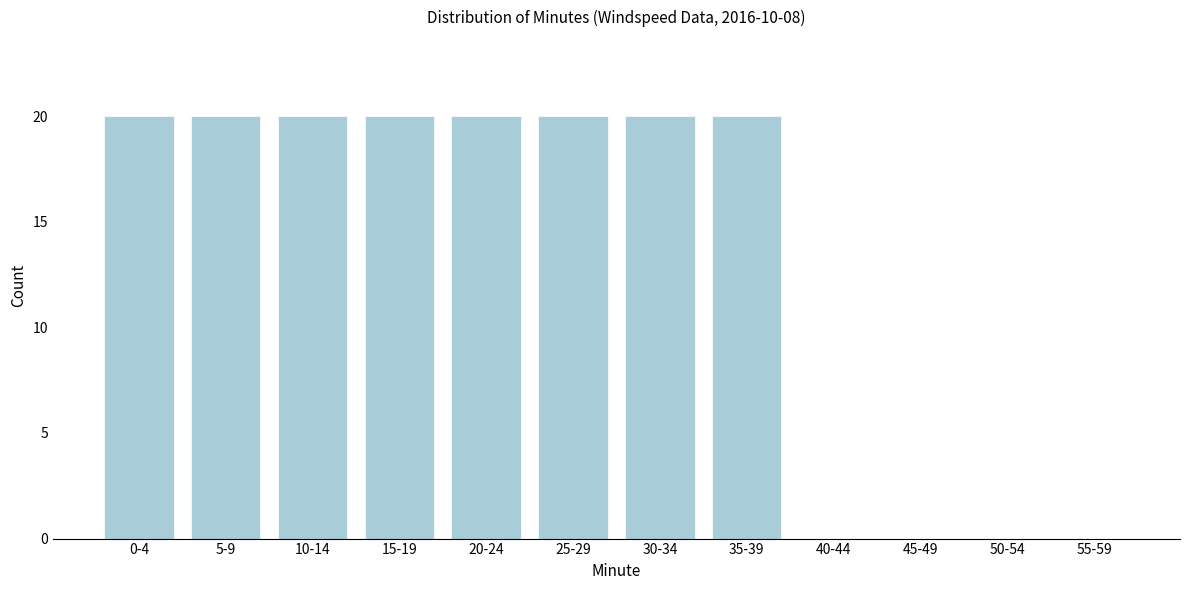

Reading left to right, what are all the values shown in this chart?

0-4=20	5-9=20	10-14=20	15-19=20	20-24=20	25-29=20	30-34=20	35-39=20	40-44=0	45-49=0	50-54=0	55-59=0